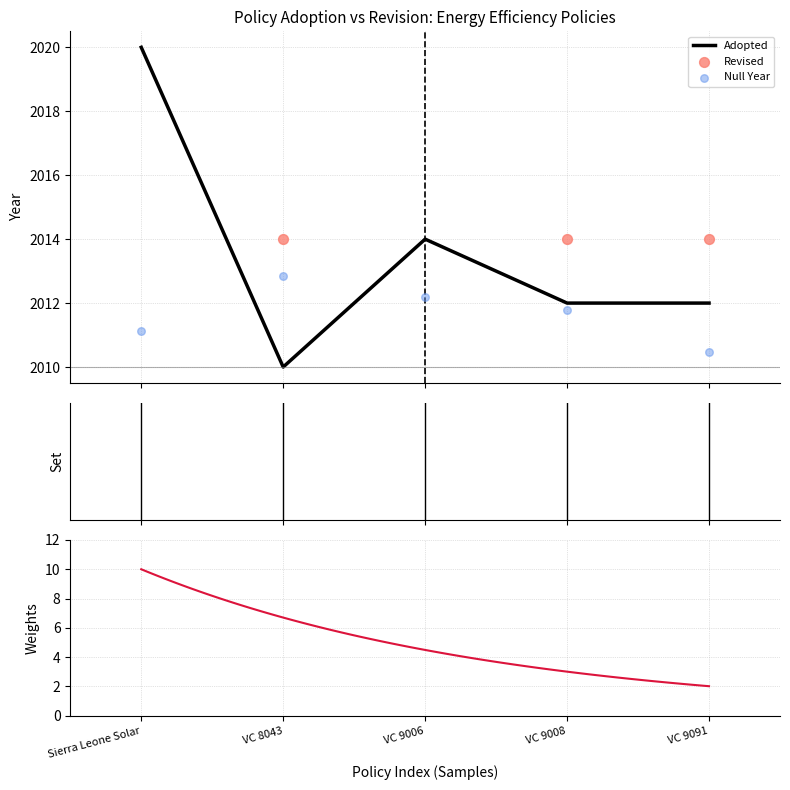

Which has a higher value, VC 8043 or VC 9008?

VC 9008